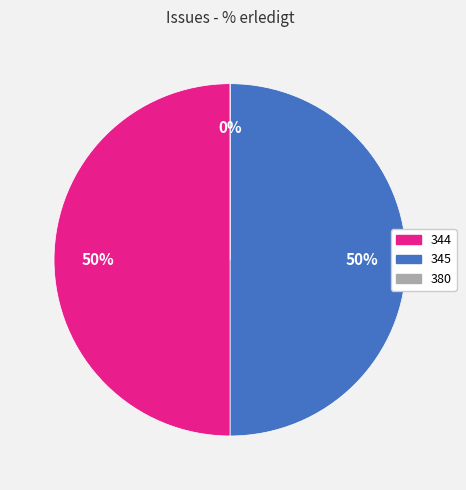

True or false: 380 accounts for 0% of the total.

True